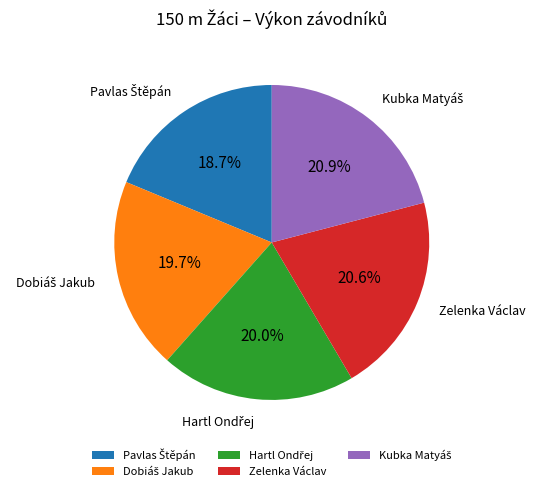

Is there a majority slice in this chart?

No